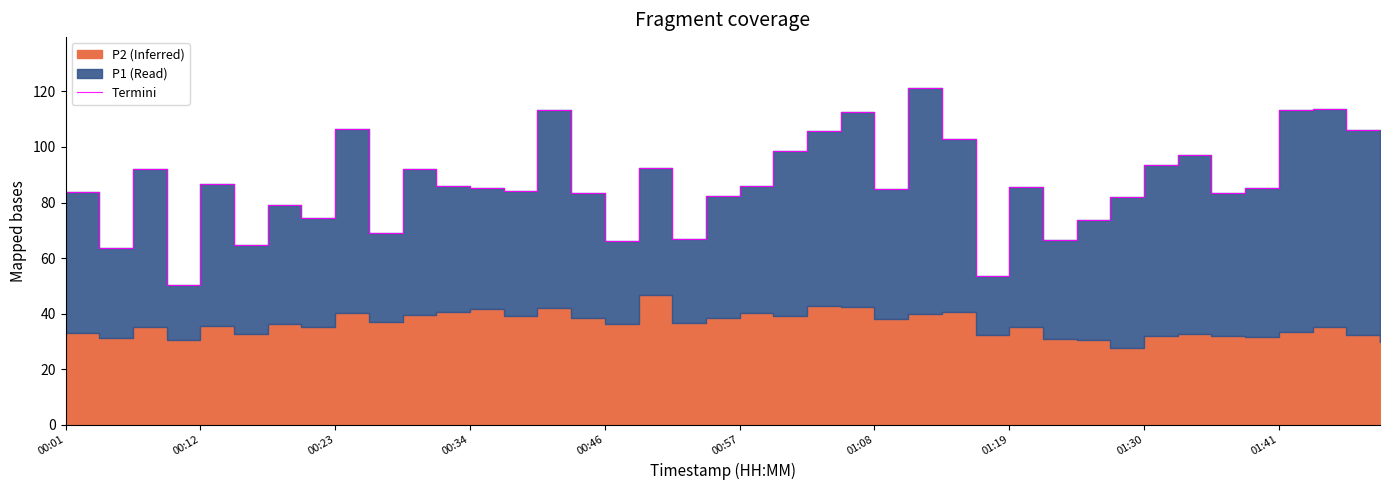

Read the value at 26.

102.8